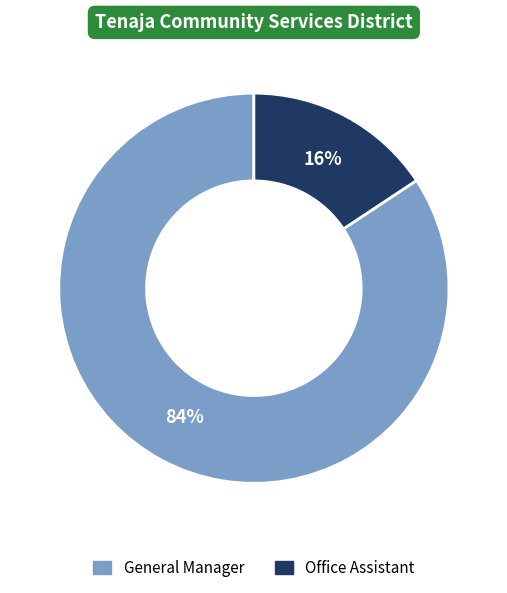

True or false: General Manager accounts for 84% of the total.

True